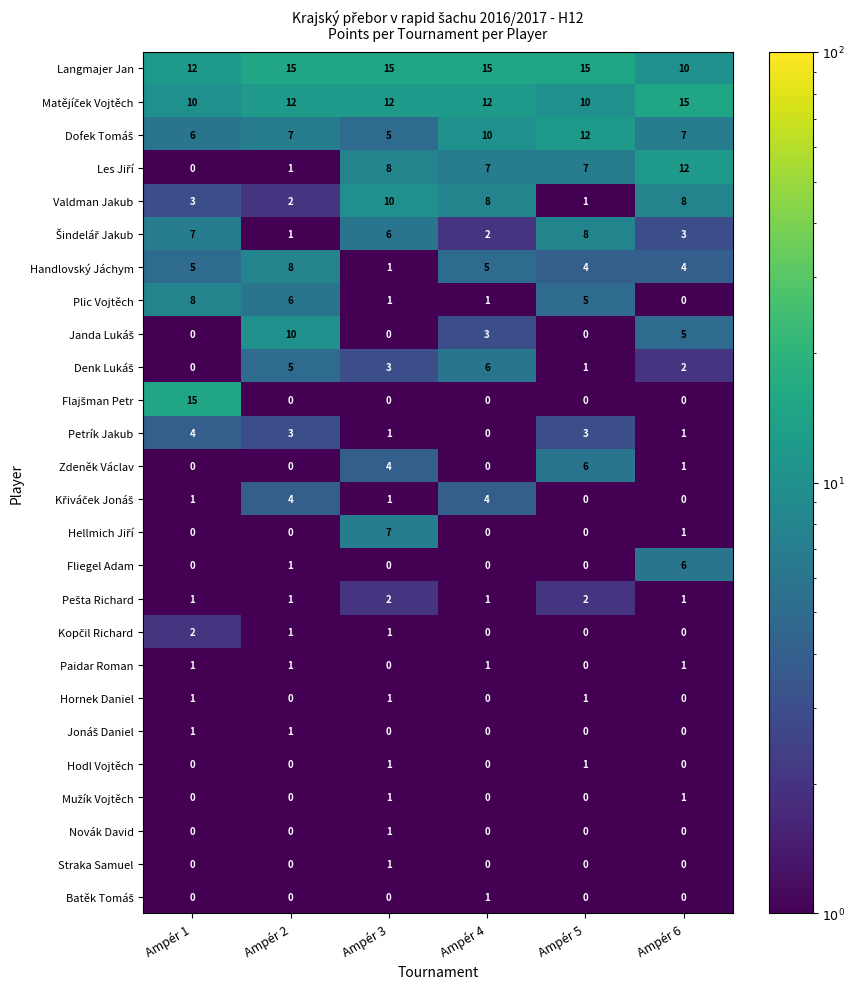

How many data points does each series have?

6